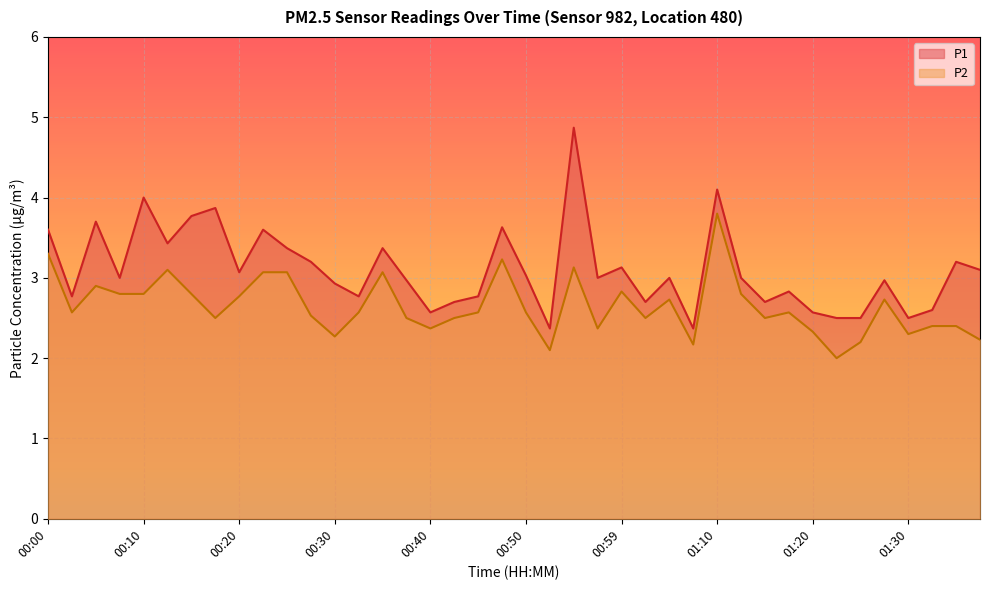

Reading right to left, extract all data points from this chart.

P1: 01:37=3.1	01:35=3.2	01:32=2.6	01:30=2.5	01:27=3.0	01:25=2.5	01:22=2.5	01:20=2.6	01:17=2.8	01:15=2.7	01:12=3.0	01:10=4.1	01:07=2.4	01:04=3.0	01:02=2.7	00:59=3.1	00:57=3.0	00:55=4.9	00:52=2.4	00:50=3.0	00:47=3.6	00:45=2.8	00:42=2.7	00:40=2.6	00:37=3.0	00:35=3.4	00:32=2.8	00:30=2.9	00:27=3.2	00:25=3.4	00:22=3.6	00:20=3.1	00:18=3.9	00:15=3.8	00:13=3.4	00:10=4.0	00:08=3.0	00:05=3.7	00:03=2.8	00:00=3.6
P2: 01:37=2.2	01:35=2.4	01:32=2.4	01:30=2.3	01:27=2.7	01:25=2.2	01:22=2.0	01:20=2.3	01:17=2.6	01:15=2.5	01:12=2.8	01:10=3.8	01:07=2.2	01:04=2.7	01:02=2.5	00:59=2.8	00:57=2.4	00:55=3.1	00:52=2.1	00:50=2.6	00:47=3.2	00:45=2.6	00:42=2.5	00:40=2.4	00:37=2.5	00:35=3.1	00:32=2.6	00:30=2.3	00:27=2.5	00:25=3.1	00:22=3.1	00:20=2.8	00:18=2.5	00:15=2.8	00:13=3.1	00:10=2.8	00:08=2.8	00:05=2.9	00:03=2.6	00:00=3.3